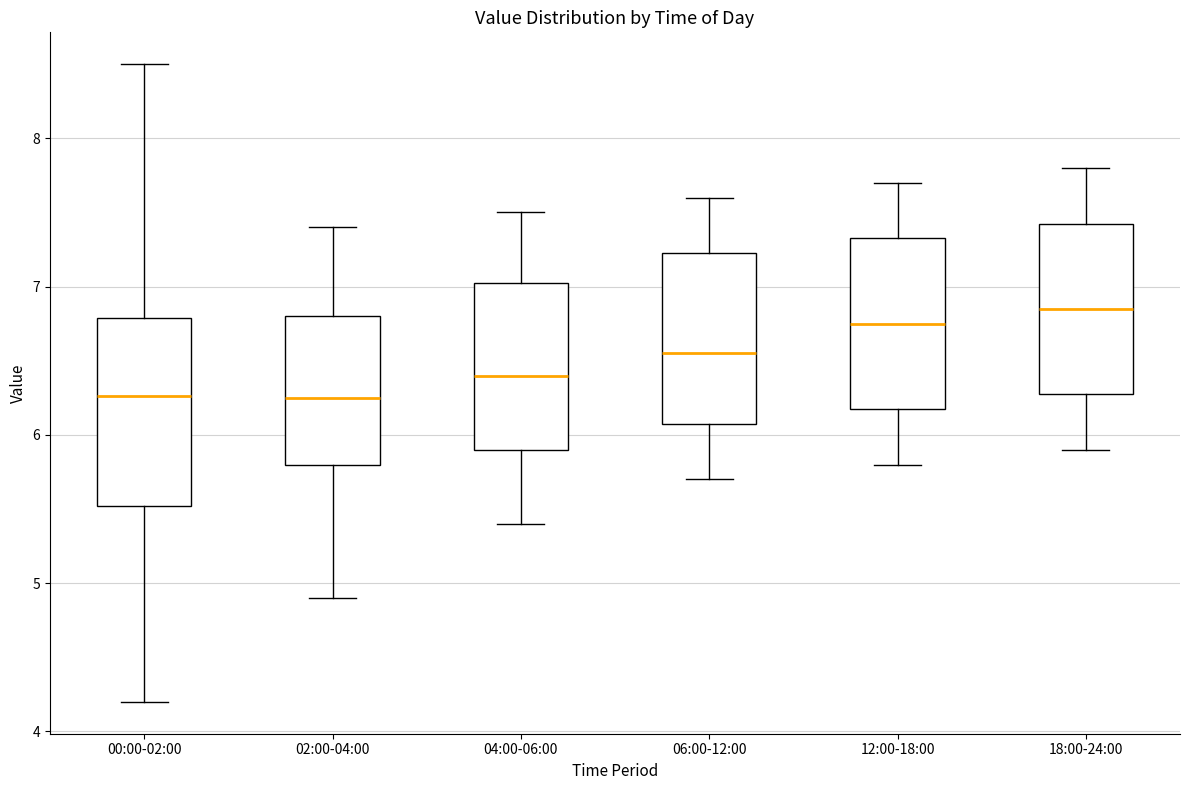

Reading left to right, read every box against the y-axis: the position of its median line, the range the box covers, and the ends of its whiskers. The values are not printed on the chart, so give them approximately, as read against the axis.

00:00-02:00: median 6.3, box 5.5 to 6.8, whiskers 4.2 to 8.5
02:00-04:00: median 6.3, box 5.8 to 6.8, whiskers 4.9 to 7.4
04:00-06:00: median 6.4, box 5.9 to 7.0, whiskers 5.4 to 7.5
06:00-12:00: median 6.6, box 6.1 to 7.2, whiskers 5.7 to 7.6
12:00-18:00: median 6.8, box 6.2 to 7.3, whiskers 5.8 to 7.7
18:00-24:00: median 6.9, box 6.3 to 7.4, whiskers 5.9 to 7.8